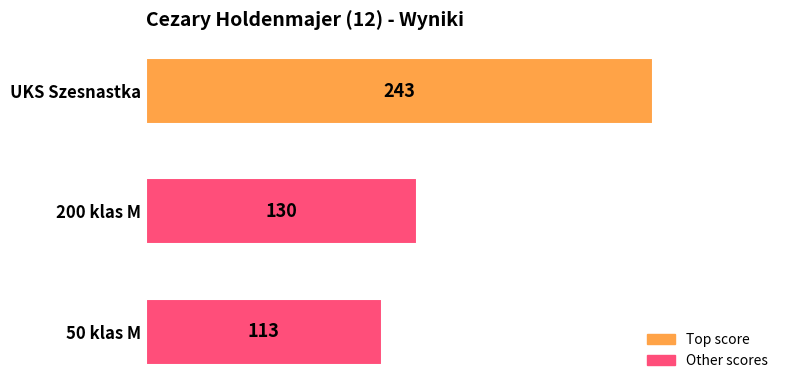

How many data points are less than 130?

1